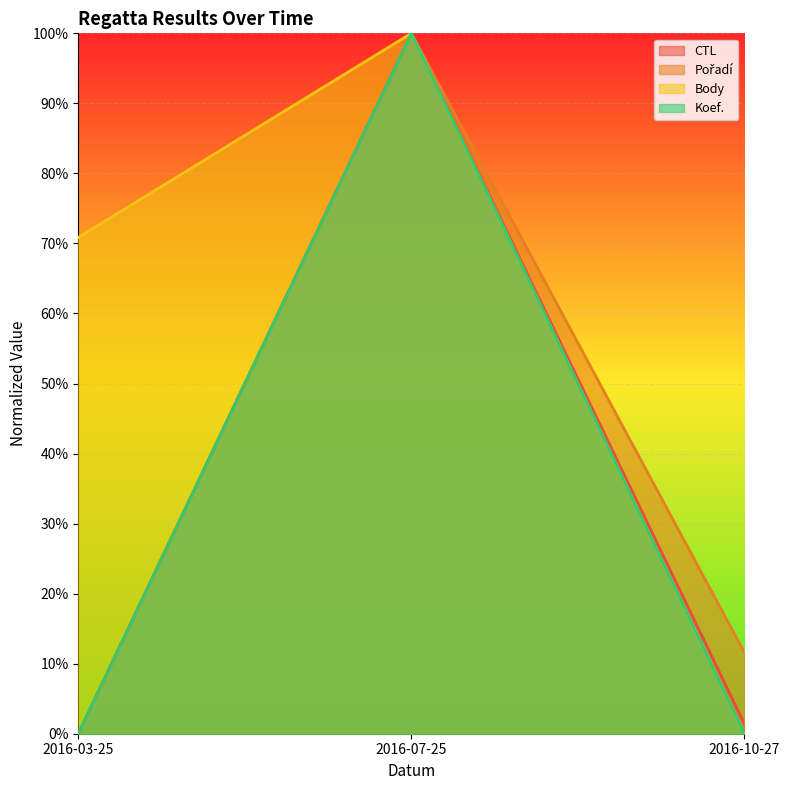

Which label corresponds to the largest value in the chart?

2016-07-25